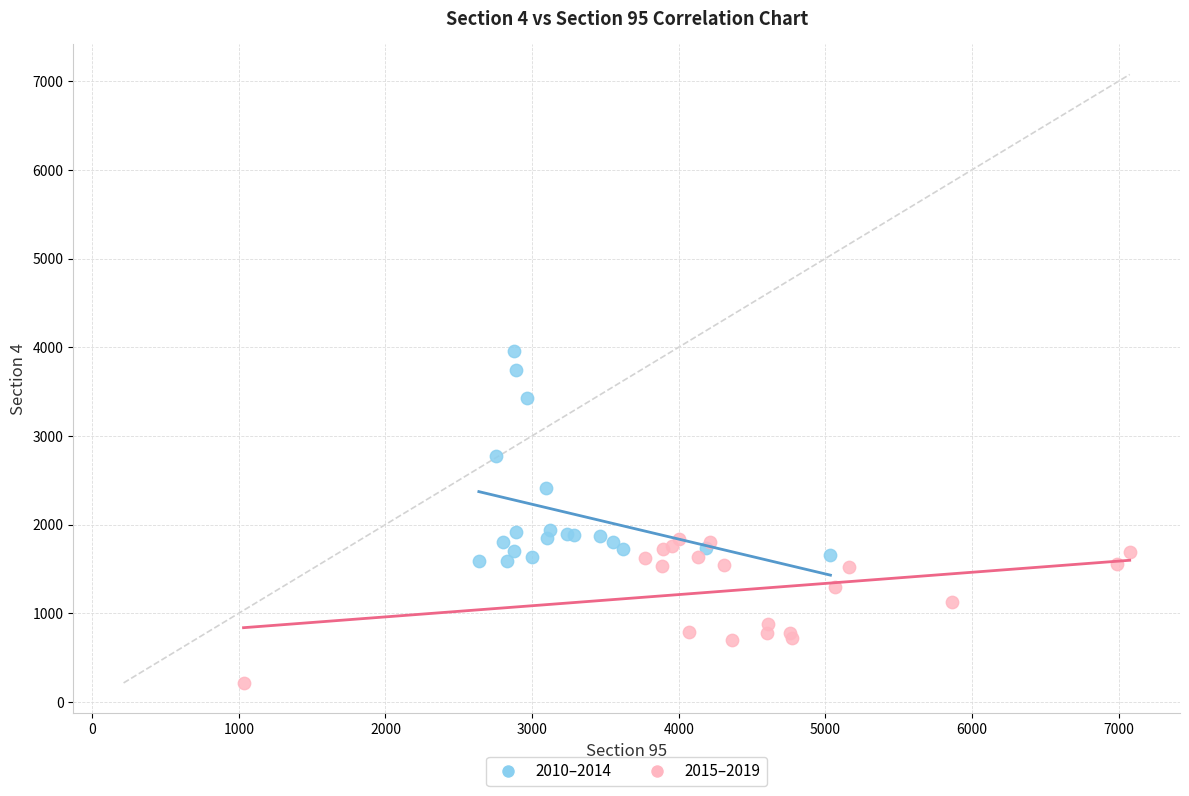

Which series reaches the maximum Y coordinate?

2010–2014